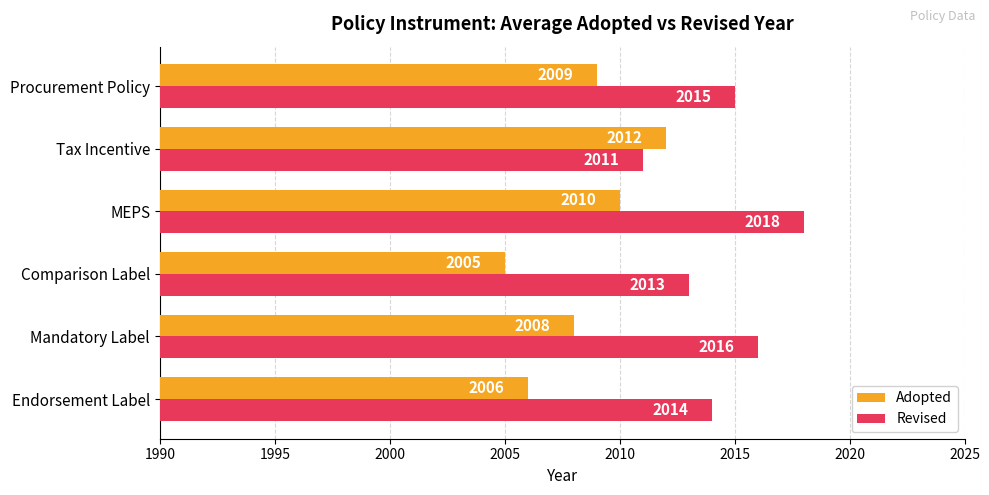

Which category has the lowest value in the Revised series?

Tax Incentive